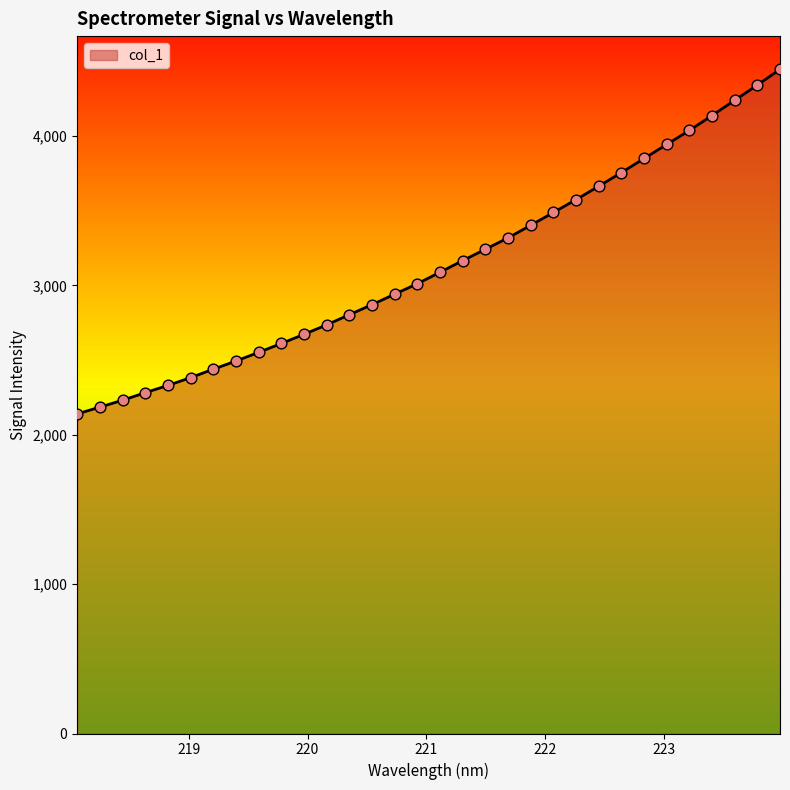

What is the difference between the maximum and minimum values?

2307.4